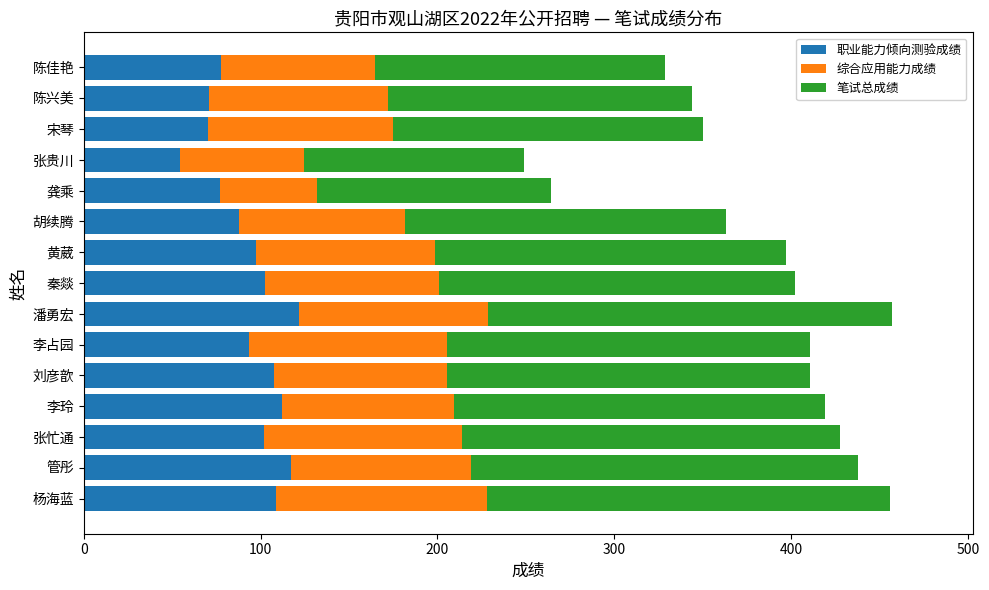

What is the sum of the 职业能力倾向测验成绩 values at 潘勇宏 and 黄葳?

219.0